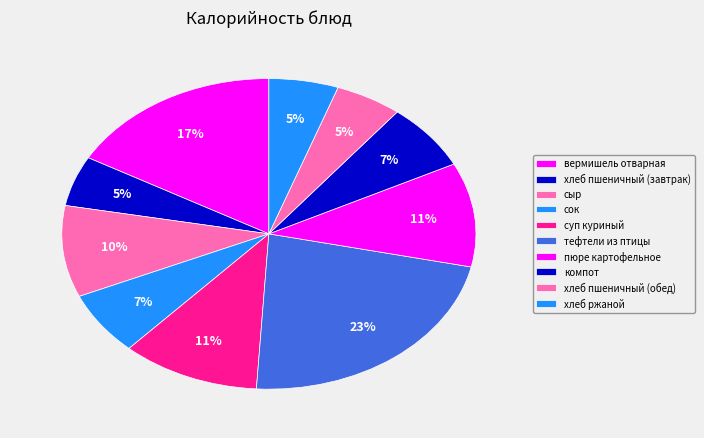

To the nearest percent, what is the difference between the largest and smallest slice percentages?

17%